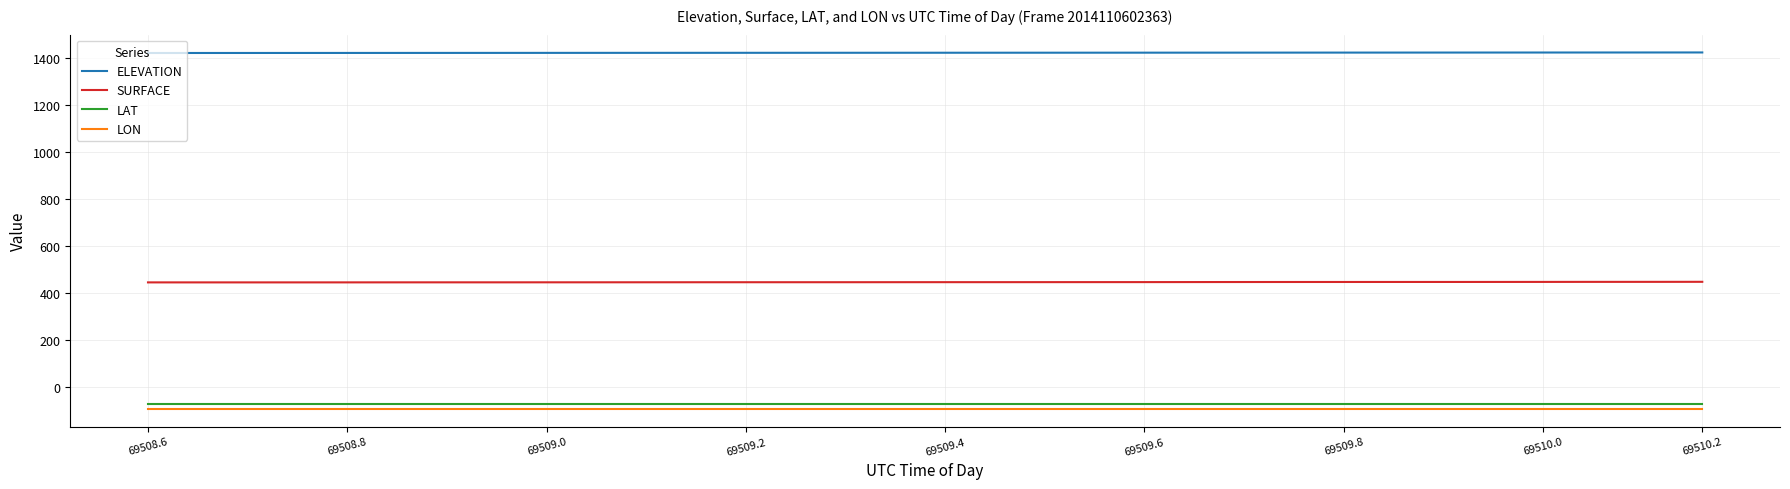

True or false: ELEVATION and SURFACE intersect in this chart.

False